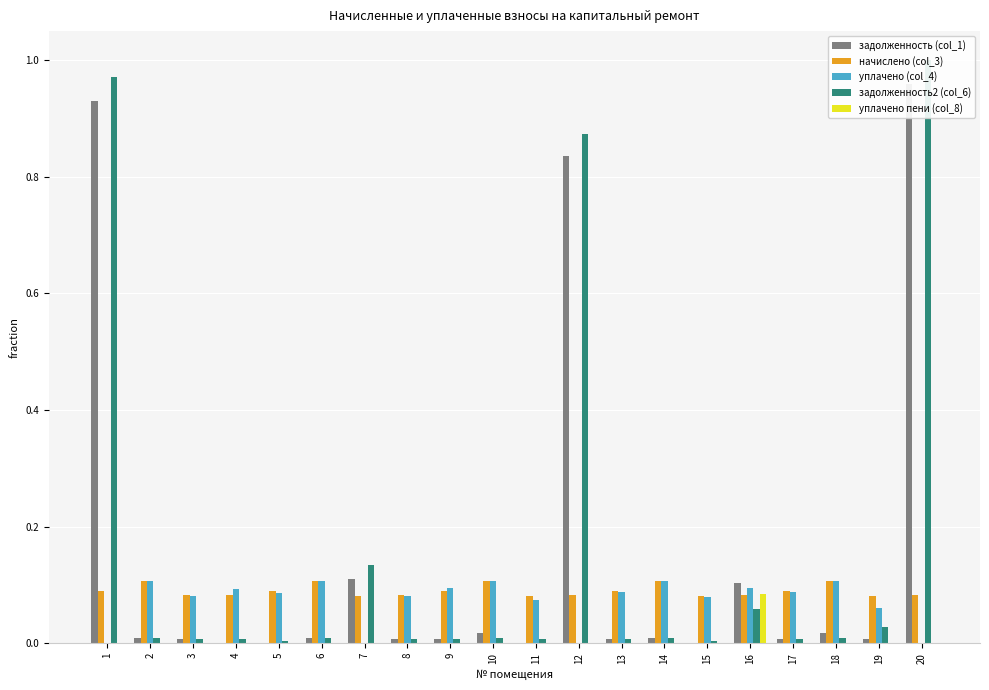

List the labels in order of начислено (col_3) value, largest first.

2, 6, 10, 14, 18, 1, 5, 9, 13, 17, 3, 8, 12, 16, 20, 4, 7, 11, 15, 19